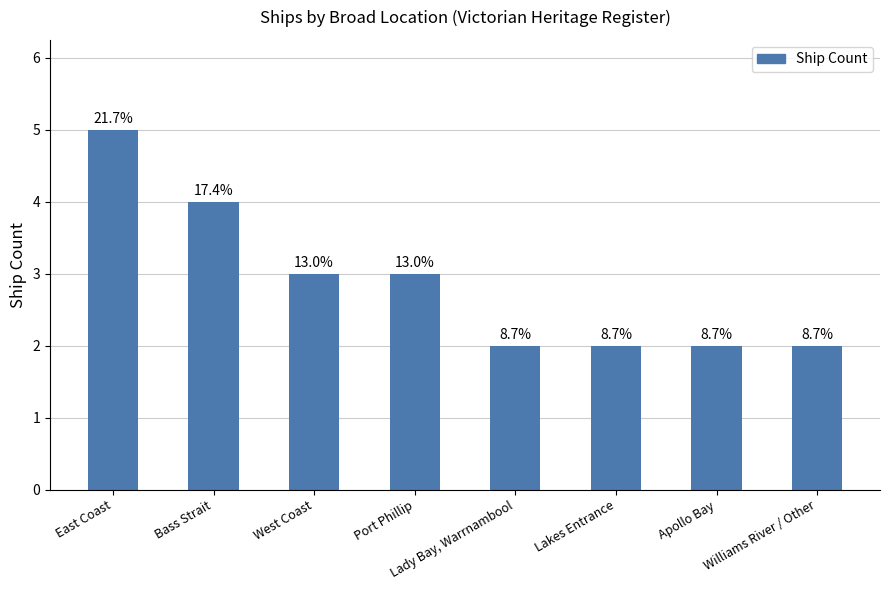

Approximately how many times larger is the value at Williams River / Other compared to West Coast?

0.7